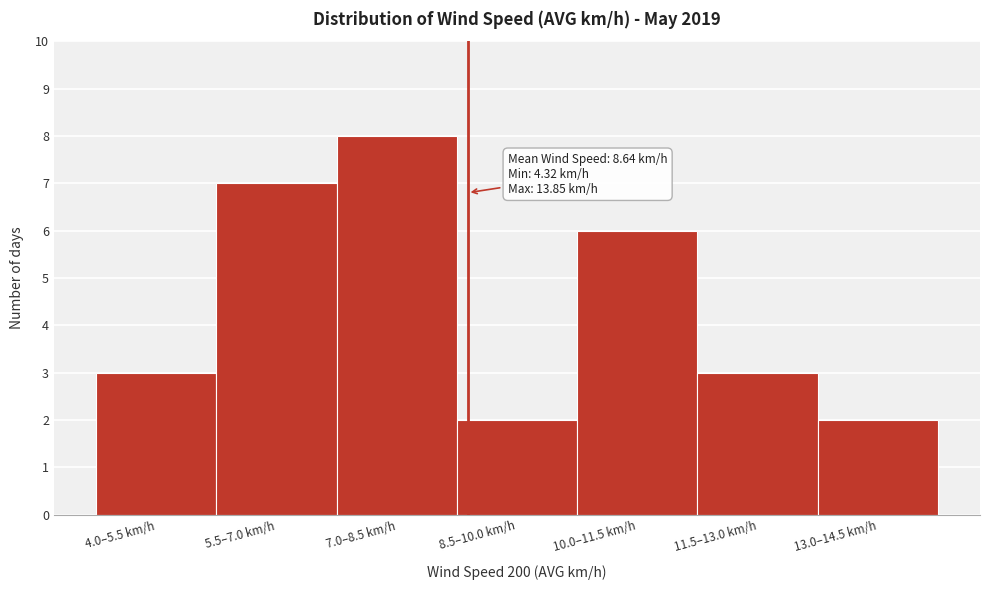

Reading right to left, transcribe all the data shown in this chart.

13.0–14.5 km/h=2	11.5–13.0 km/h=3	10.0–11.5 km/h=6	8.5–10.0 km/h=2	7.0–8.5 km/h=8	5.5–7.0 km/h=7	4.0–5.5 km/h=3